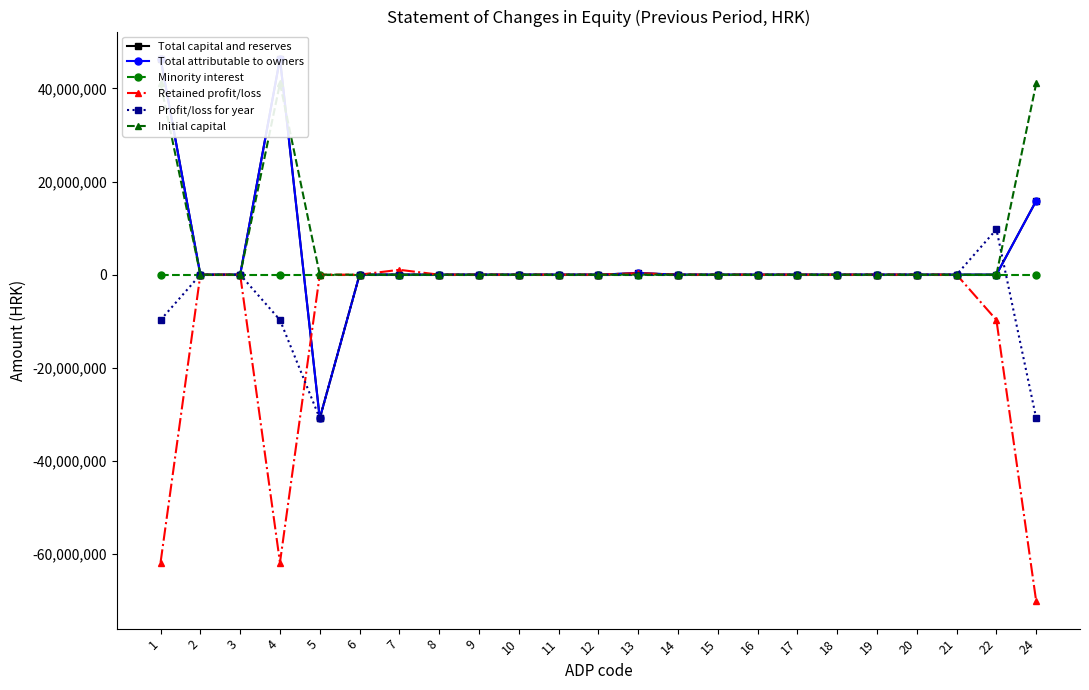

At 11, list the series in order from largest to smallest.

Total capital and reserves, Total attributable to owners, Minority interest, Retained profit/loss, Profit/loss for year, Initial capital